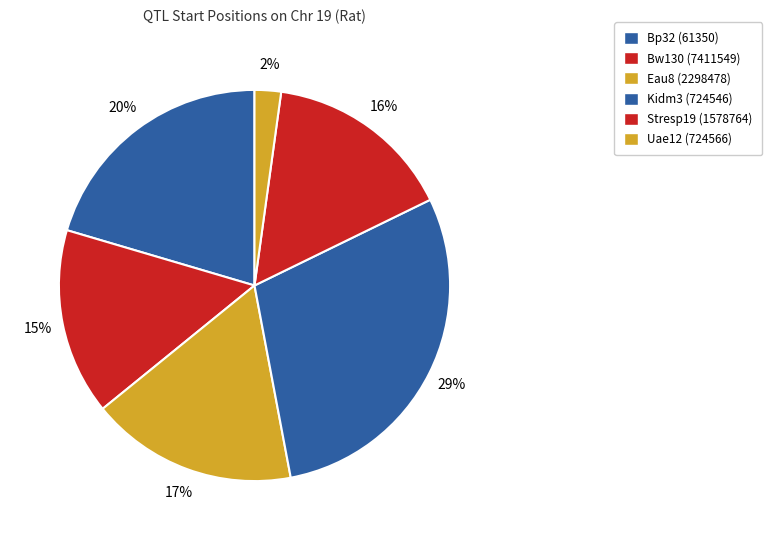

To the nearest percent, what is the combined percentage of Stresp19 (1578764) and Bw130 (7411549)?

31%